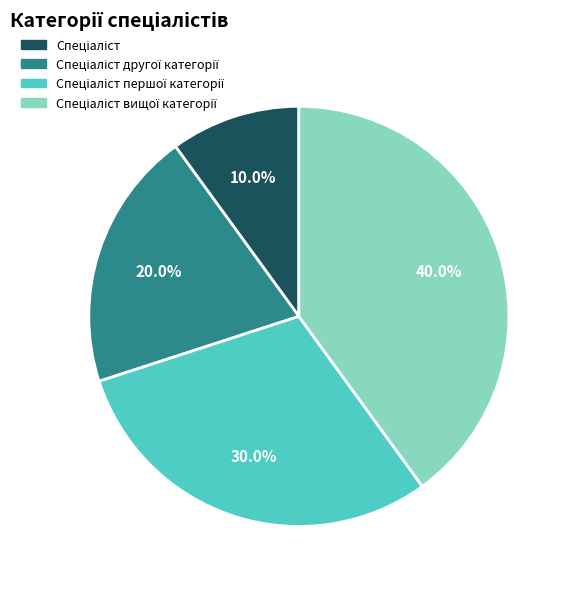

Does any single category account for the majority?

No